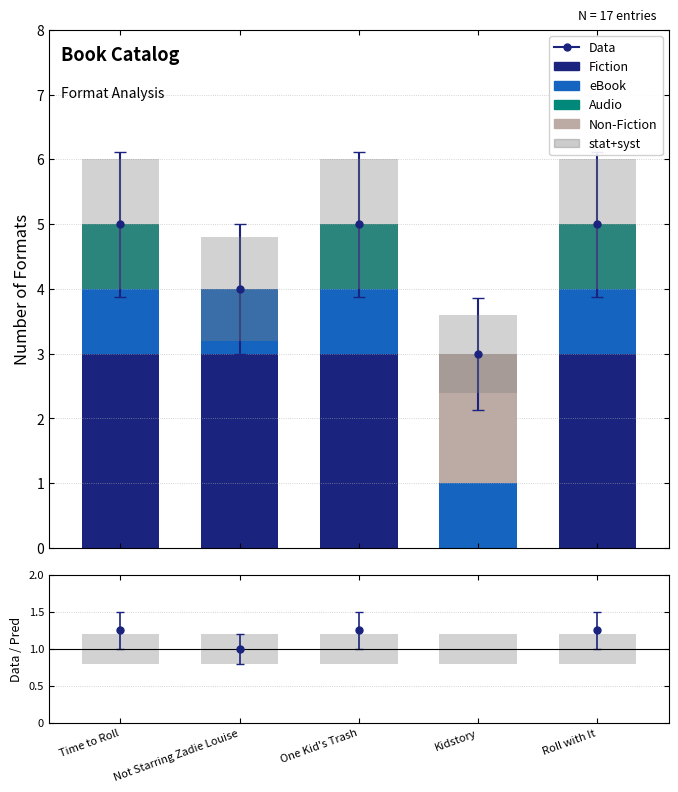

The value of Non-Fiction at Roll with It is 0. True or false?

True